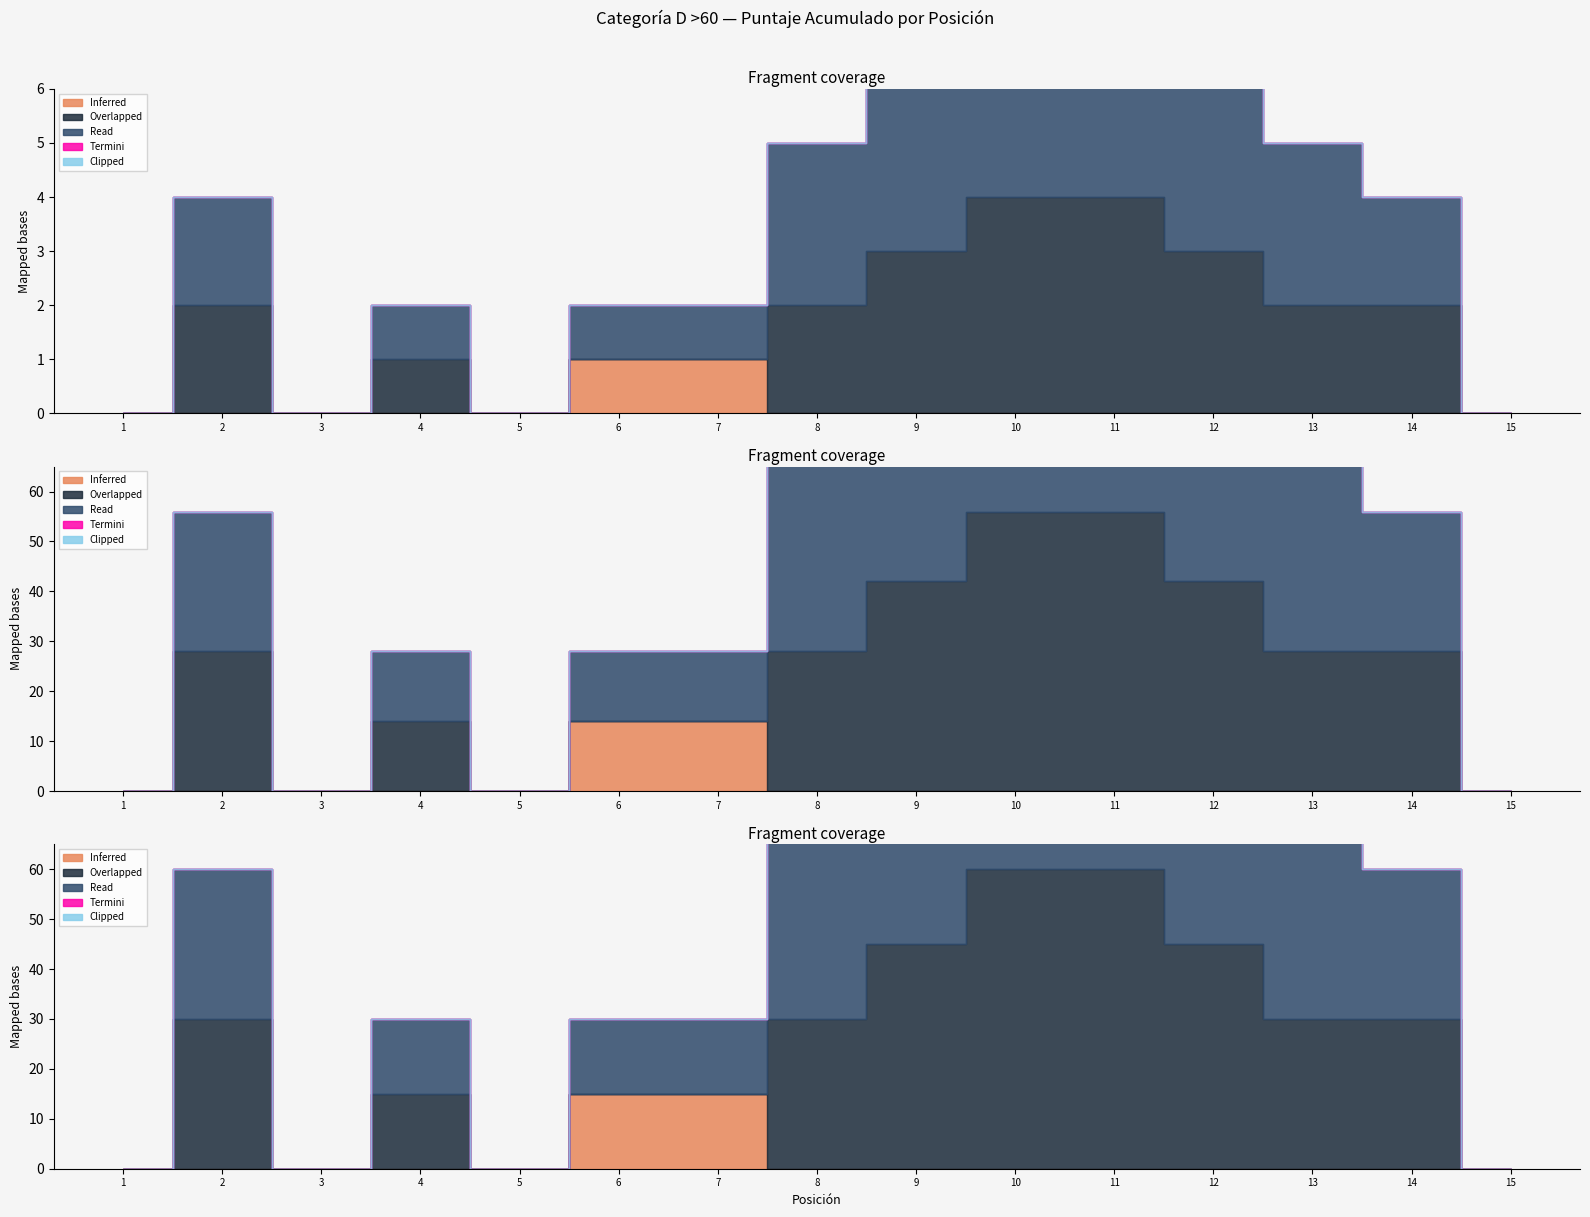

At 7, list the series in order from smallest to largest.

Overlapped, Termini, Clipped, Inferred, Read